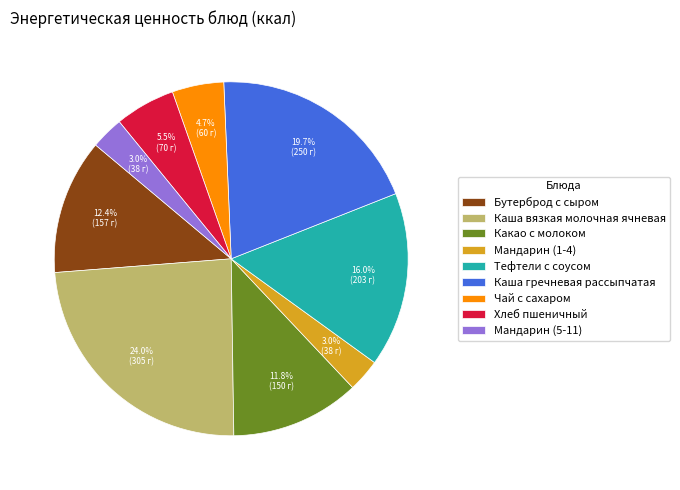

To the nearest percent, what percentage of the pie is Мандарин (5-11)?

3%